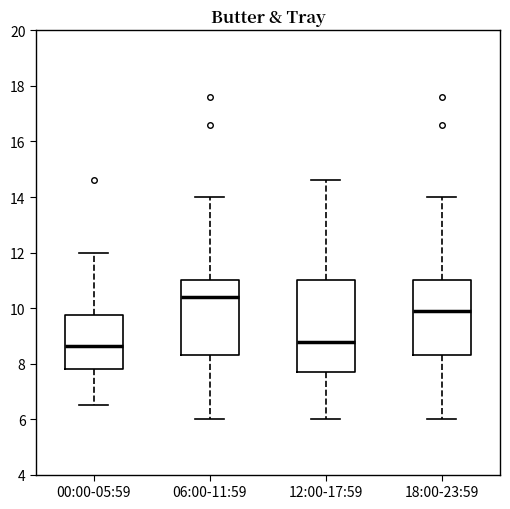

Reading left to right, transcribe this box plot: for each box, give where its median line is, the range the box spans, and where its two whiskers end, as read against the y-axis. The values are not printed on the chart, so give them approximately, as read against the axis.

00:00-05:59: median 8.6, box 7.8 to 9.8, whiskers 6.6 to 12.0
06:00-11:59: median 10.4, box 8.4 to 11.0, whiskers 6.0 to 14.0
12:00-17:59: median 8.8, box 7.8 to 11.0, whiskers 6.0 to 14.6
18:00-23:59: median 10.0, box 8.4 to 11.0, whiskers 6.0 to 14.0